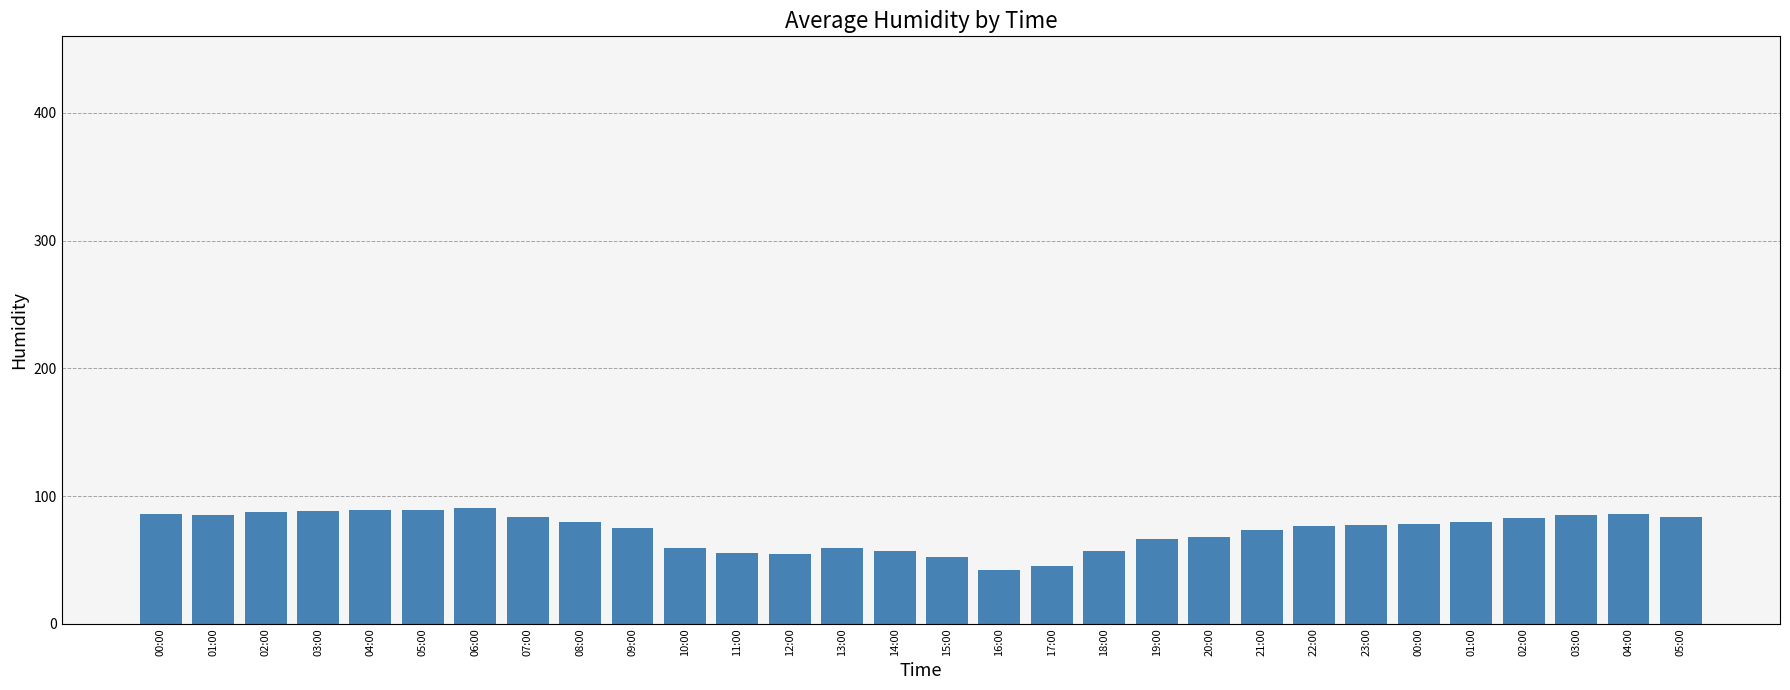

Count the number of data series in this chart.

1